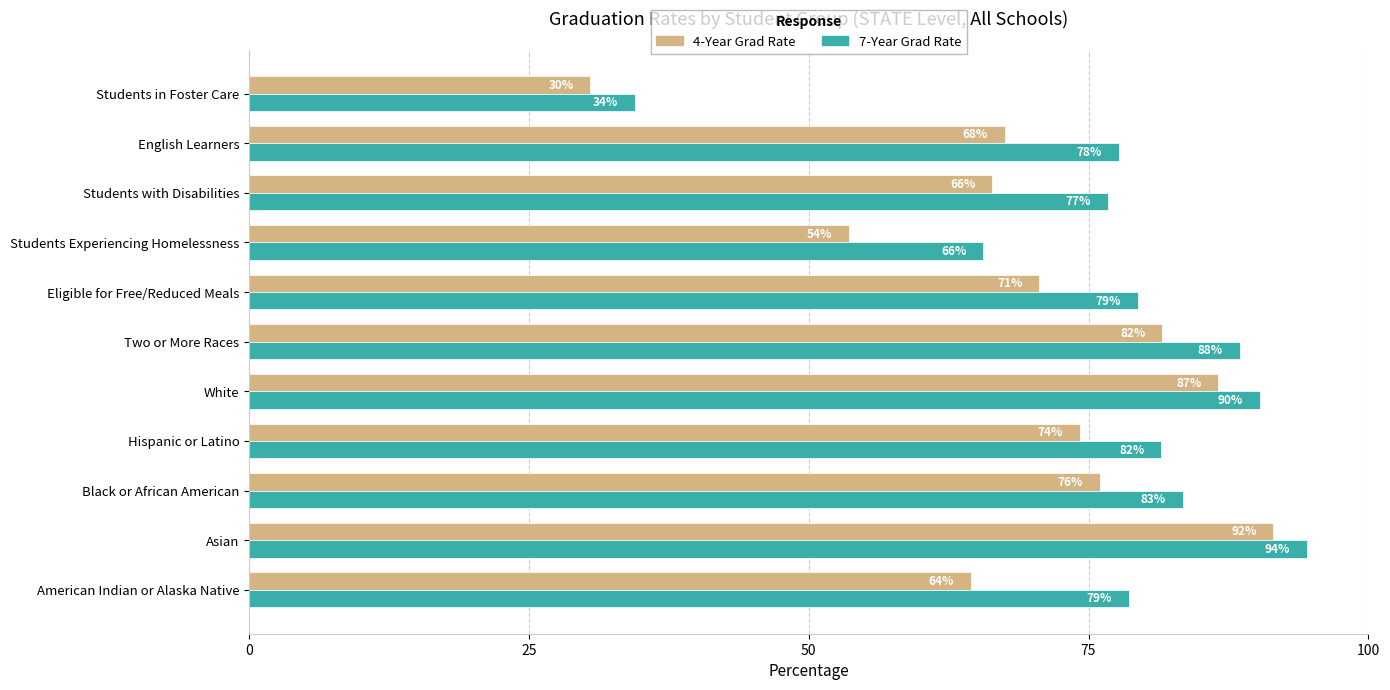

What are all the series names shown in the legend?

4-Year Grad Rate, 7-Year Grad Rate